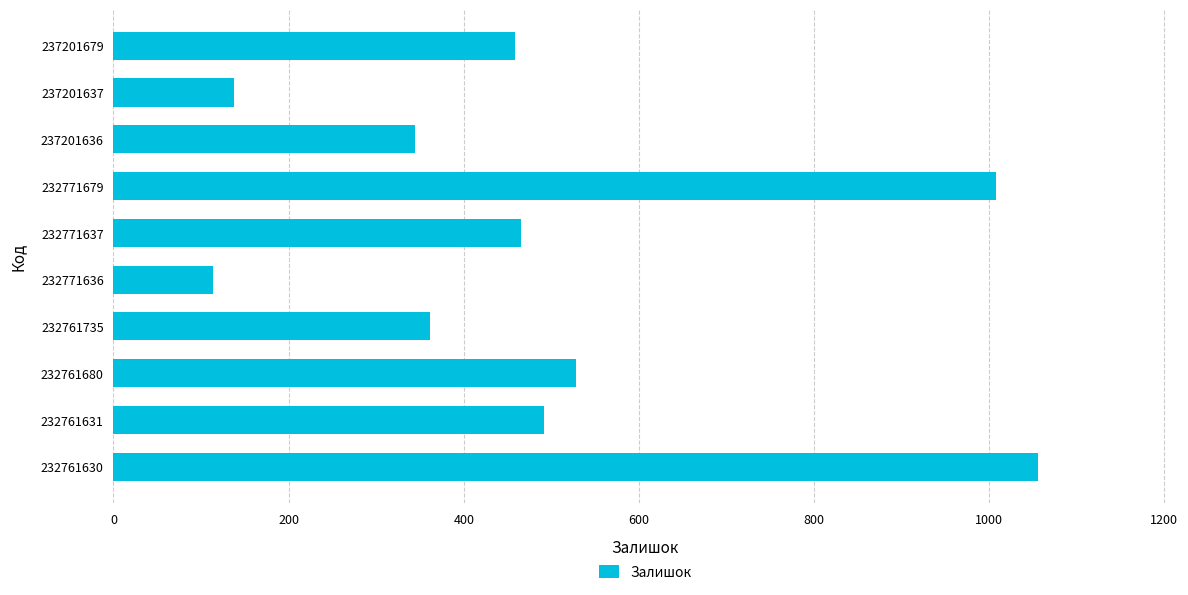

Where is the data nearest to the value 585?

232761680